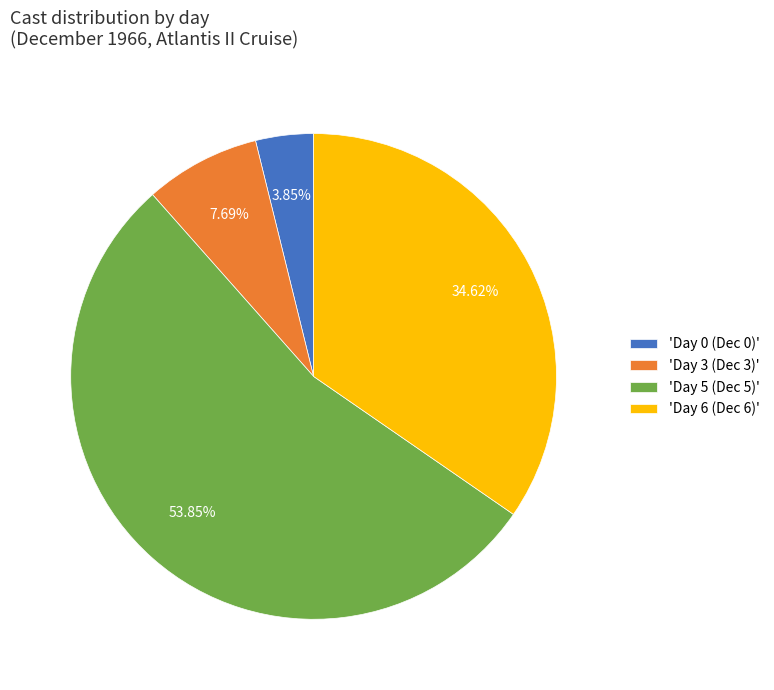

Is there a majority slice in this chart?

Yes